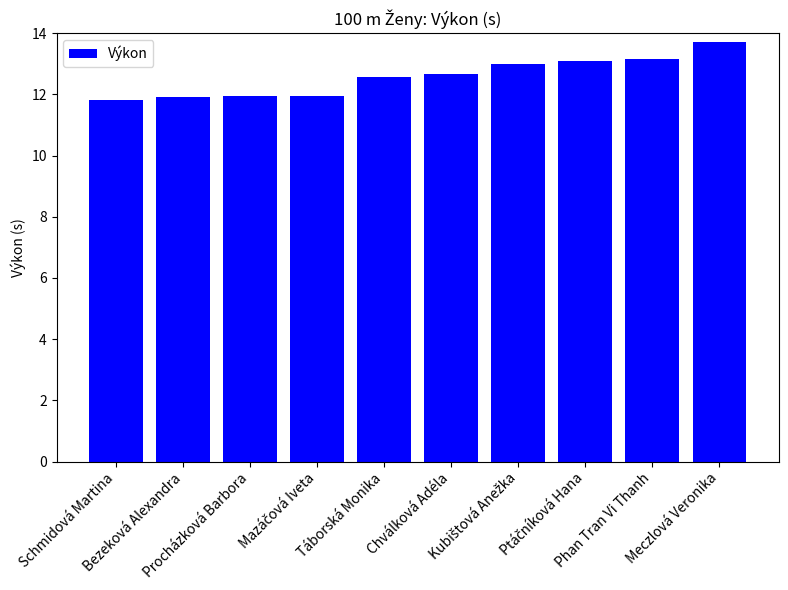

What is the difference between the second highest and second lowest values?

1.3